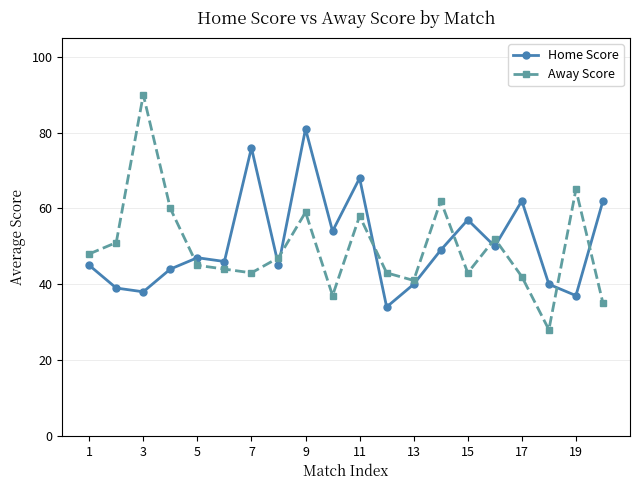

What is the value of the Away Score point at the 14th from the left?

62